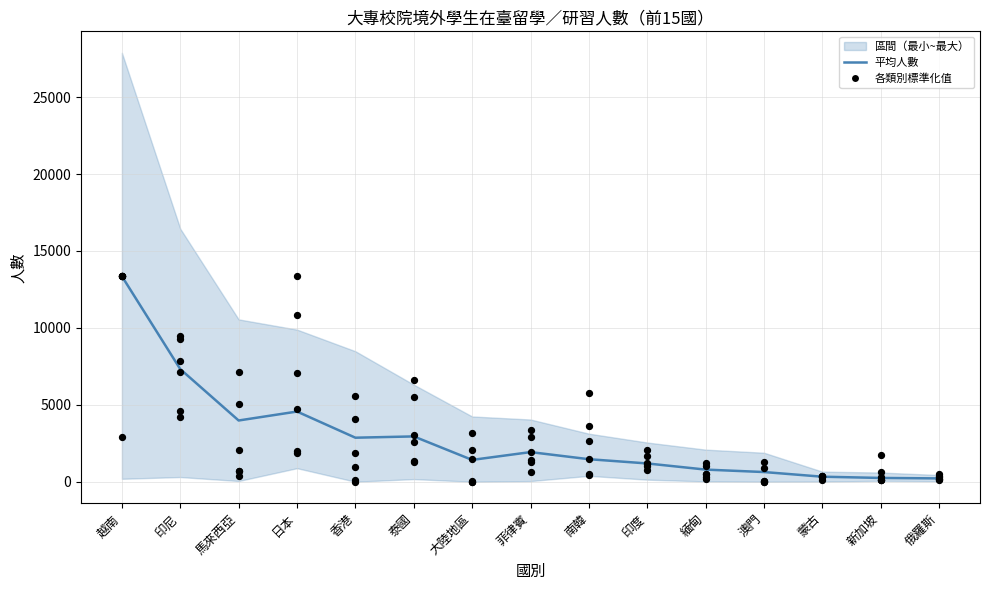

Is the value of 平均人數 at 越南 greater than the value of 學位生 at 馬來西亞?

Yes